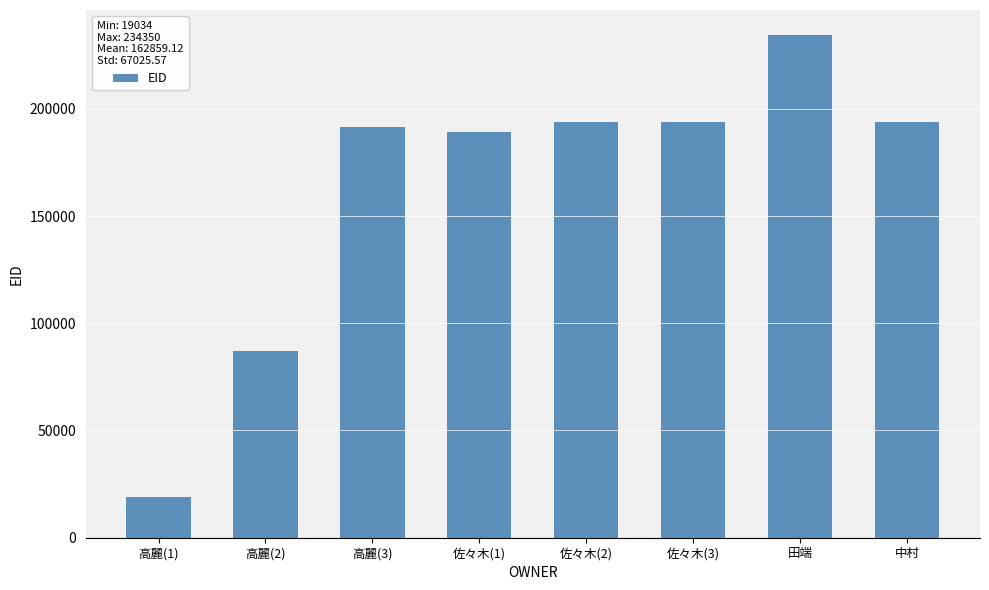

How many data points does each series have?

8